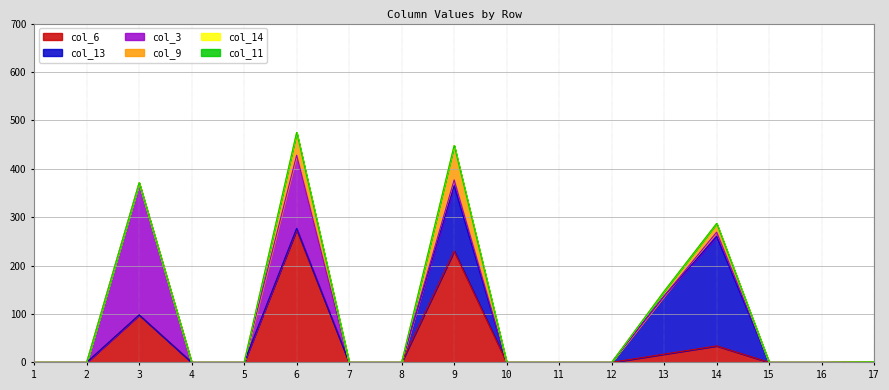

Reading right to left, extract all data points from this chart.

col_6: 1	0	0	34	17	0	0	0	230	0	0	274	0	0	98	0	0
col_13: 0	0	0	226	120	0	0	0	135	0	0	3	0	0	0	0	0
col_3: 0	0	0	9	0	0	0	0	12	0	0	151	0	0	273	0	0
col_9: 0	0	0	18	10	0	0	0	71	0	0	47	0	0	0	0	0
col_14: 0	0	0	0	0	0	0	0	0	0	0	0	0	0	0	0	0
col_11: 0	0	0	0	0	0	0	0	0	0	0	0	0	0	0	0	0